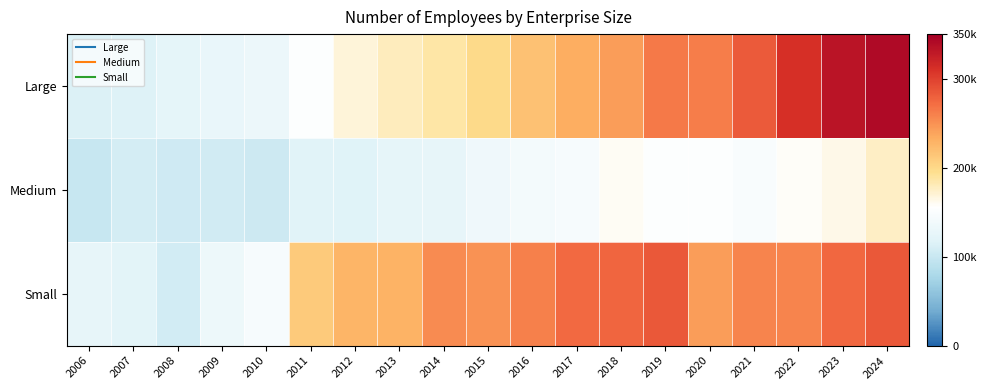

At how many categories does at least one series exceed 264788?

7